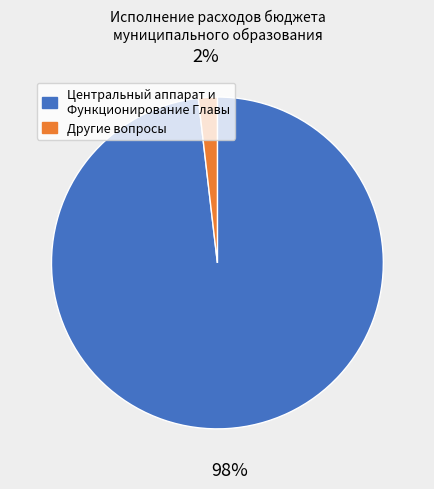

To the nearest percent, what is the difference between the largest and smallest slice percentages?

96%